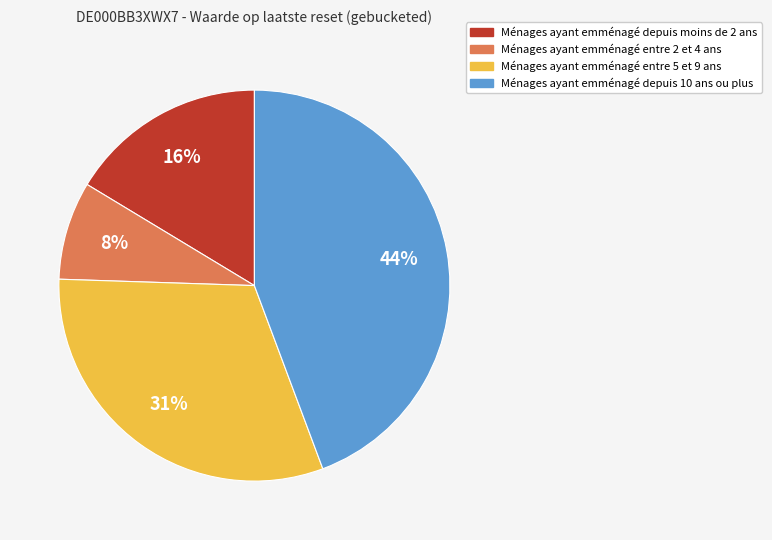

To the nearest percent, what is the average slice percentage?

25%